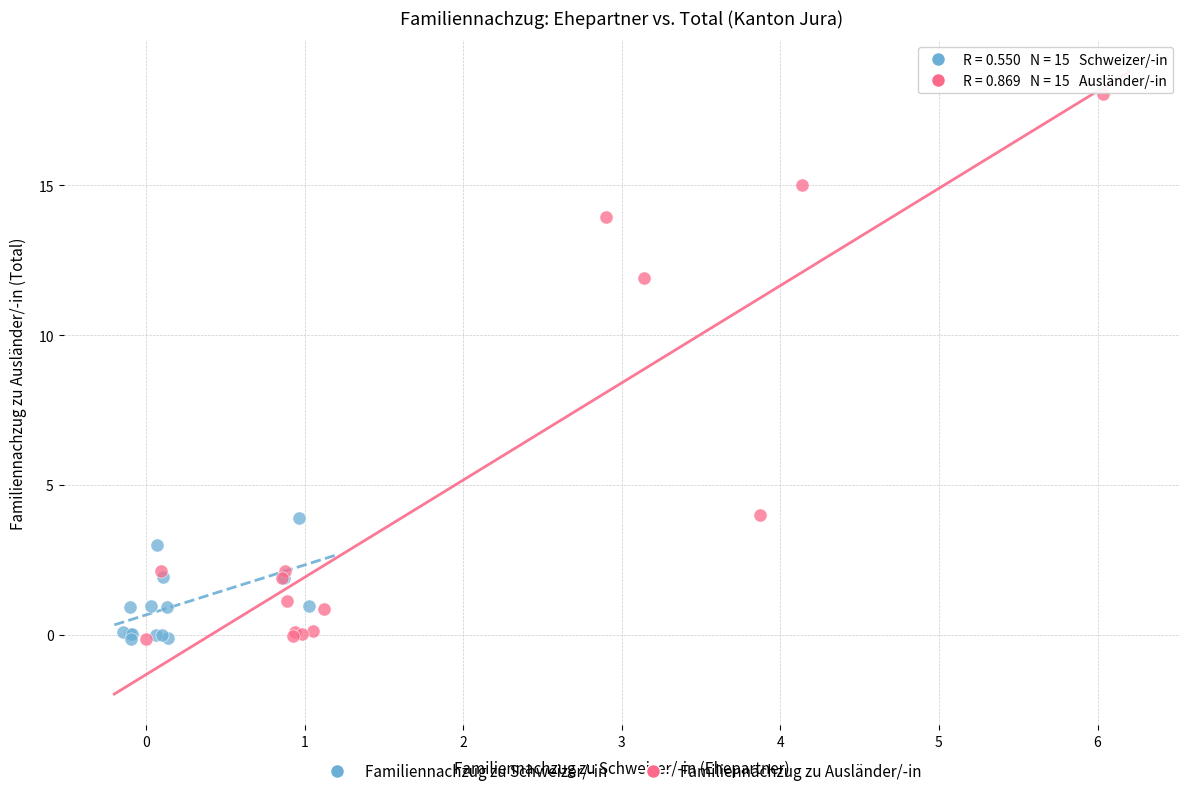

Which series contains the highest Y value?

Familiennachzug zu Ausländer/-in